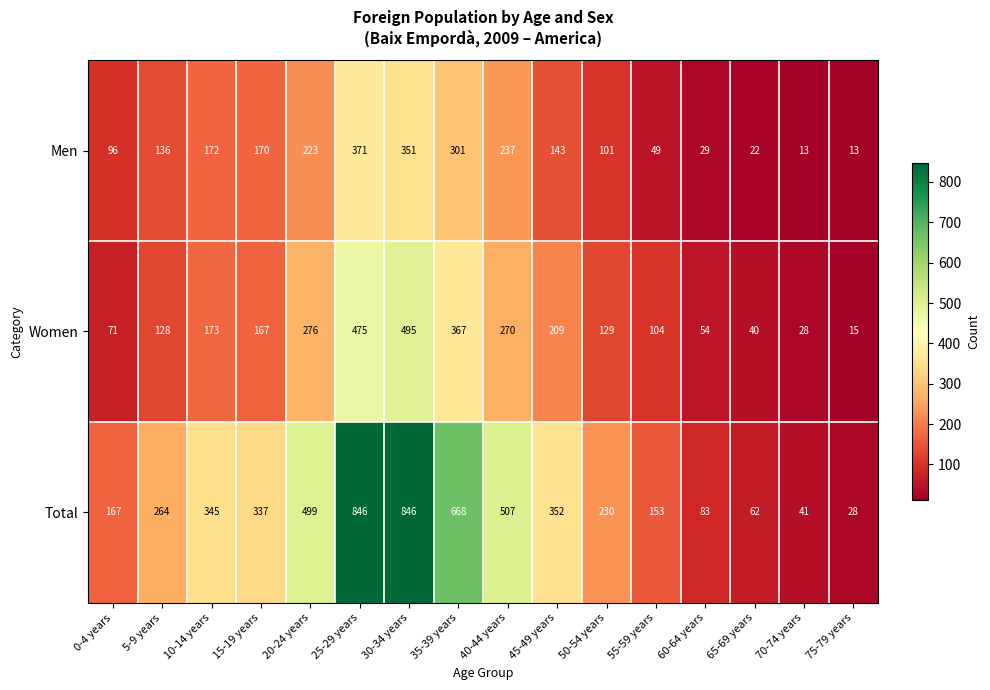

Which series has the widest spread of values?

Total